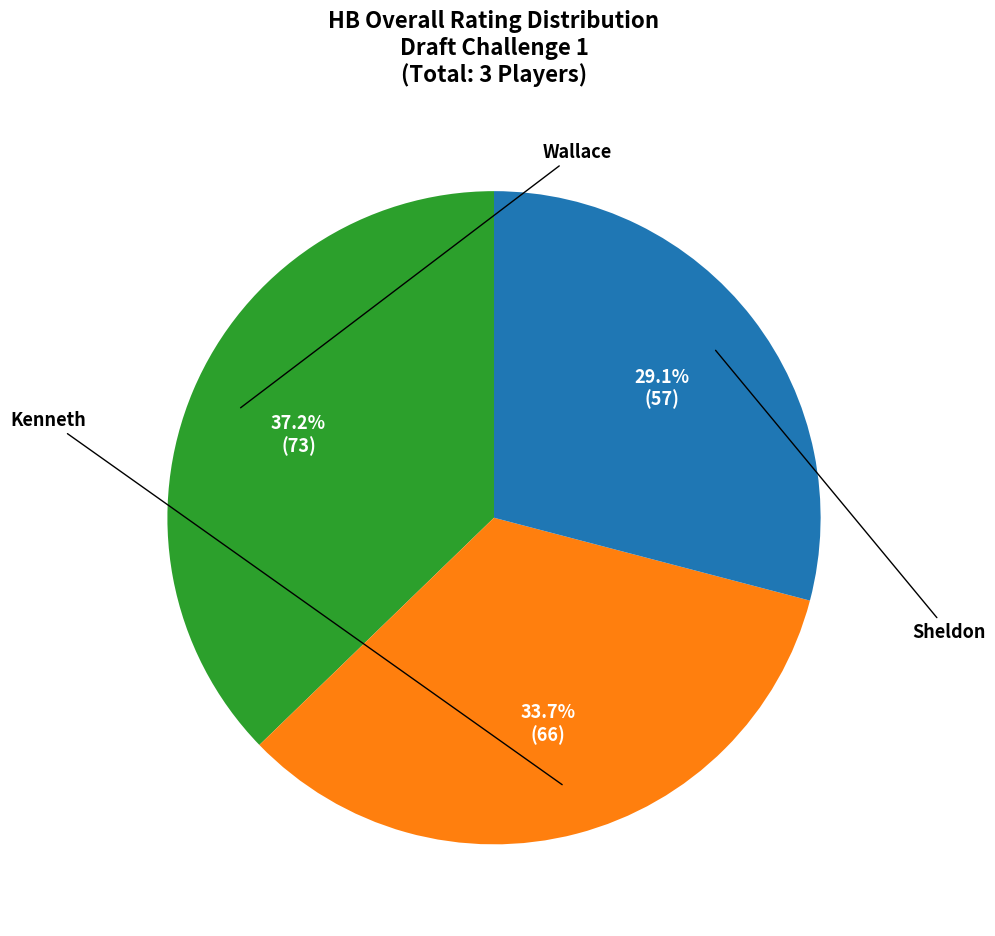

Is there a majority slice in this chart?

No